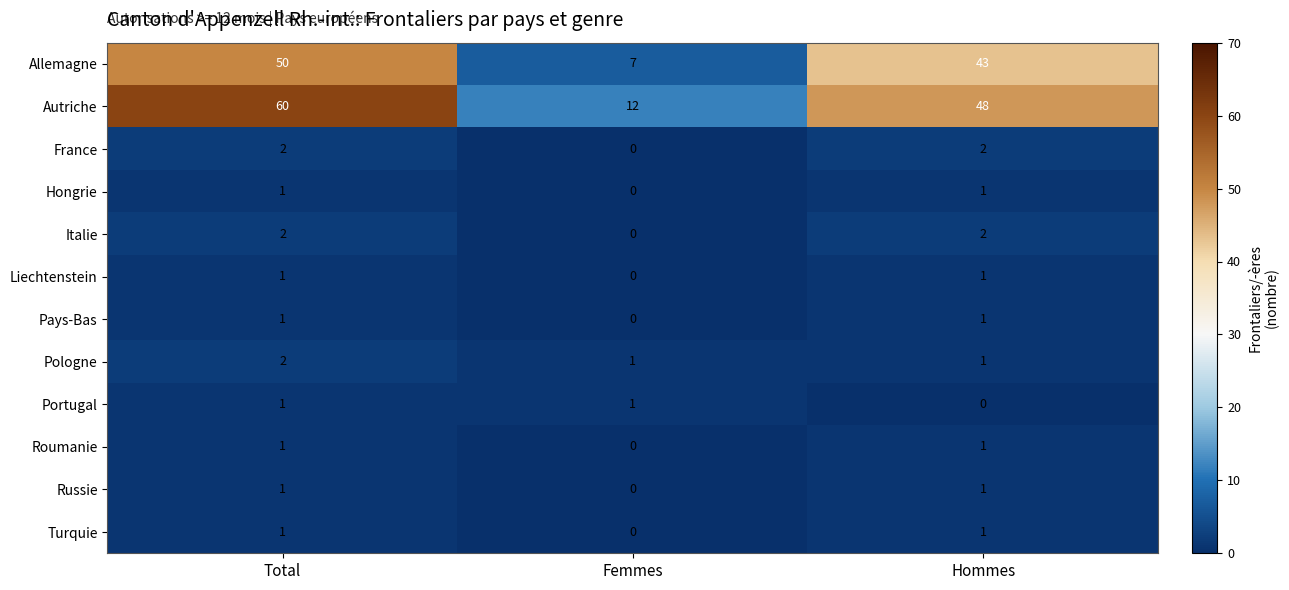

What is the sum of all Allemagne values?

100